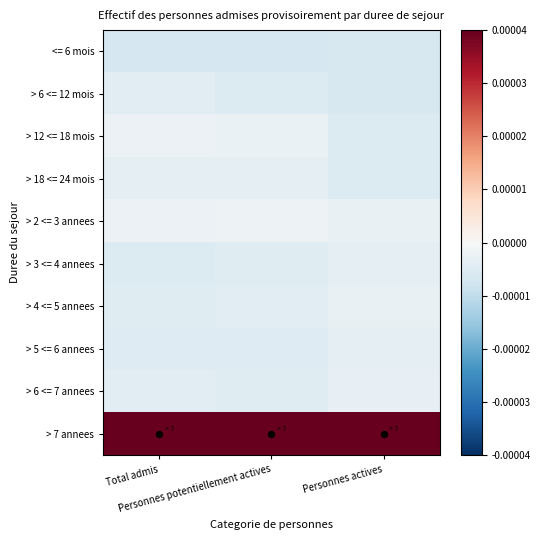

Reading left to right, transcribe all the data shown in this chart.

<= 6 mois: Total admis=-0.0	Personnes potentiellement actives=-0.0	Personnes actives=-0.0
> 6 <= 12 mois: Total admis=-0.0	Personnes potentiellement actives=-0.0	Personnes actives=-0.0
> 12 <= 18 mois: Total admis=-0.0	Personnes potentiellement actives=-0.0	Personnes actives=-0.0
> 18 <= 24 mois: Total admis=-0.0	Personnes potentiellement actives=-0.0	Personnes actives=-0.0
> 2 <= 3 annees: Total admis=-0.0	Personnes potentiellement actives=-0.0	Personnes actives=-0.0
> 3 <= 4 annees: Total admis=-0.0	Personnes potentiellement actives=-0.0	Personnes actives=-0.0
> 4 <= 5 annees: Total admis=-0.0	Personnes potentiellement actives=-0.0	Personnes actives=-0.0
> 5 <= 6 annees: Total admis=-0.0	Personnes potentiellement actives=-0.0	Personnes actives=-0.0
> 6 <= 7 annees: Total admis=-0.0	Personnes potentiellement actives=-0.0	Personnes actives=-0.0
> 7 annees: Total admis=0.0	Personnes potentiellement actives=0.0	Personnes actives=0.0